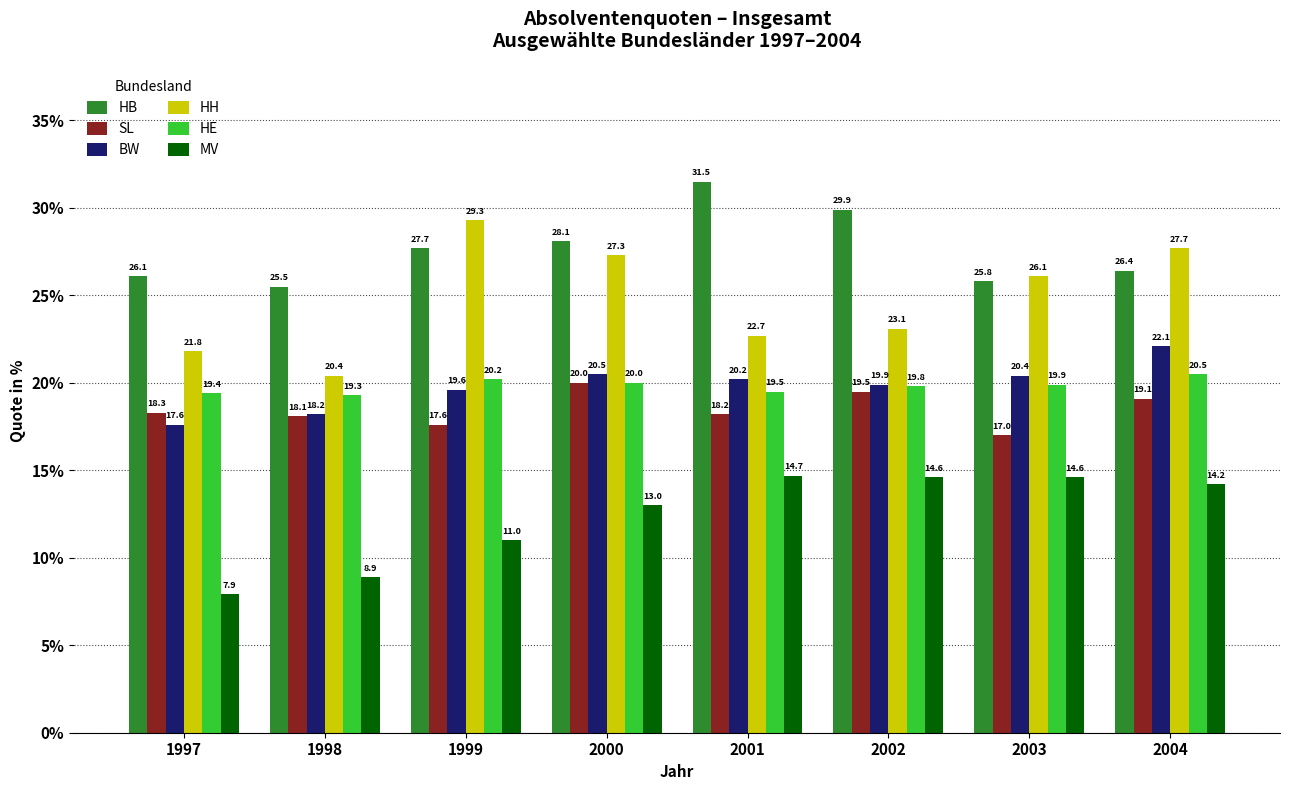

At which category is the sum across all series the highest?

2004